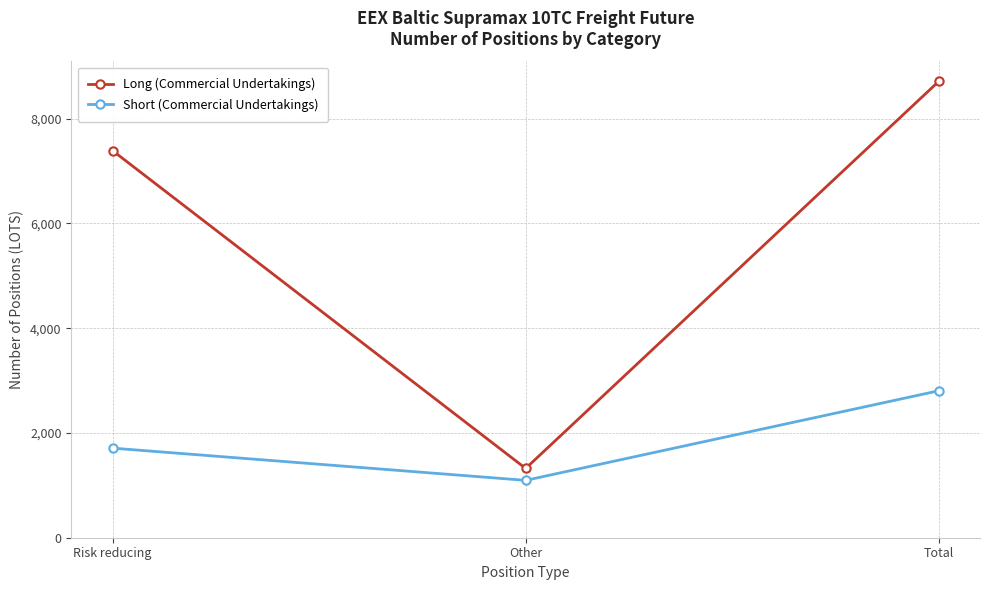

At which label is Long (Commercial Undertakings) closest to 5016?

Risk reducing